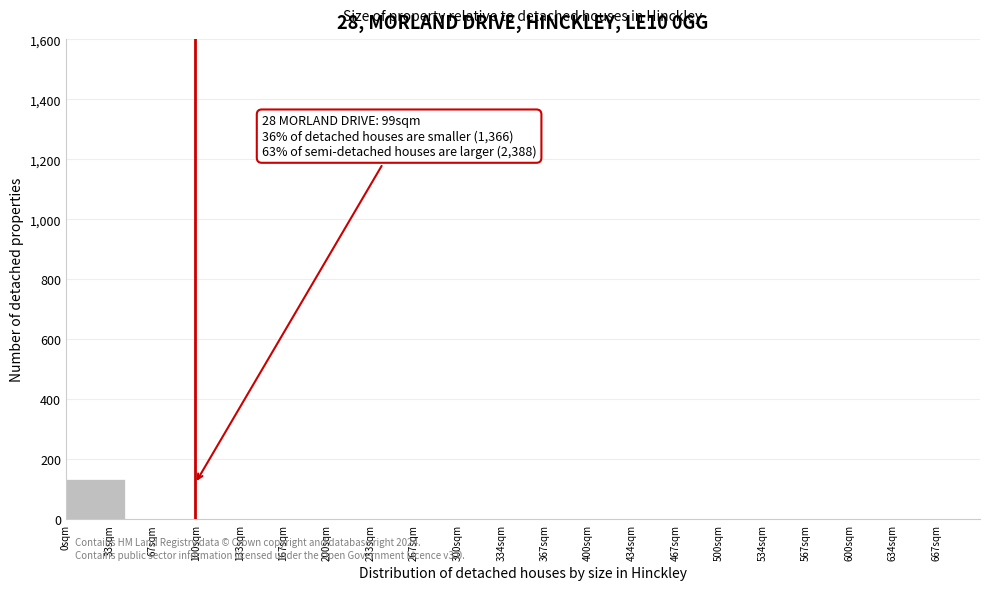

Reading left to right, transcribe all the data shown in this chart.

33sqm=134	67sqm=0	133sqm=0	167sqm=0	233sqm=0	267sqm=0	334sqm=0	367sqm=0	434sqm=0	467sqm=0	534sqm=0	567sqm=0	634sqm=0	667sqm=0